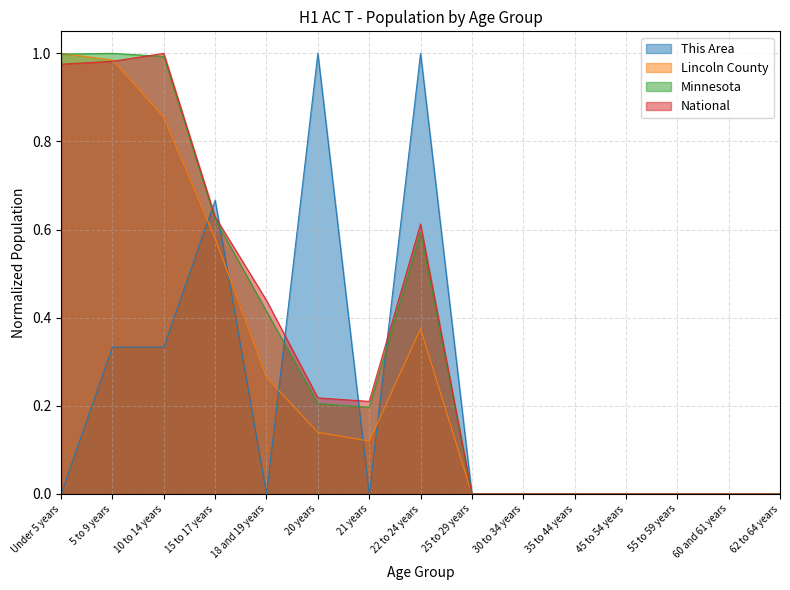

At which label is Minnesota closest to 0?

25 to 29 years